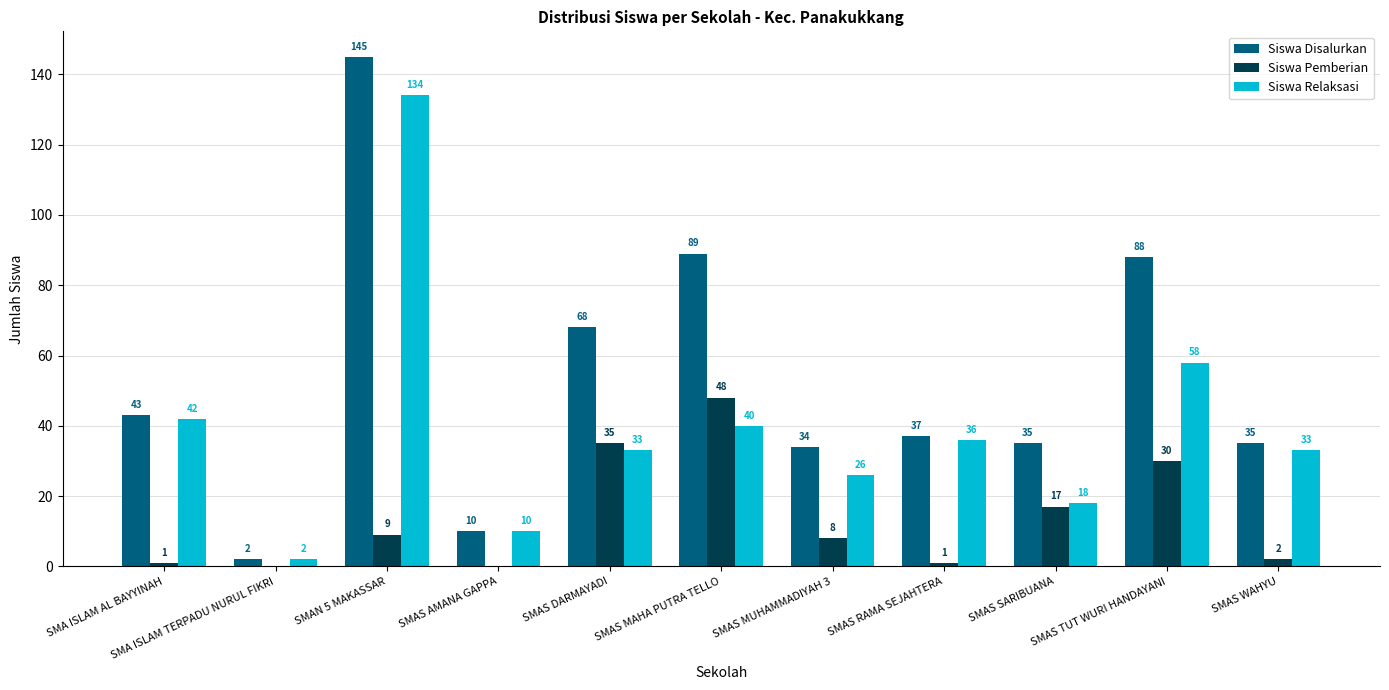

What is the sum of the Siswa Relaksasi values at SMAS DARMAYADI and SMAS MAHA PUTRA TELLO?

73